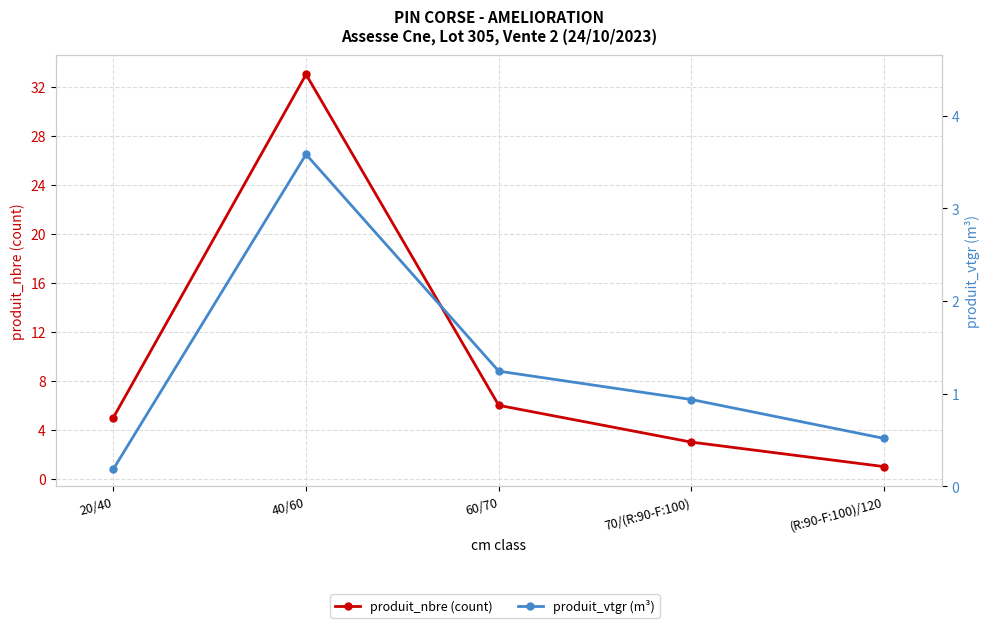

Reading left to right, extract all data points from this chart.

produit_nbre (count): 20/40=5.0	40/60=33.0	60/70=6.0	70/(R:90-F:100)=3.0	(R:90-F:100)/120=1.0
produit_vtgr (m³): 20/40=0.2	40/60=3.6	60/70=1.2	70/(R:90-F:100)=0.9	(R:90-F:100)/120=0.5